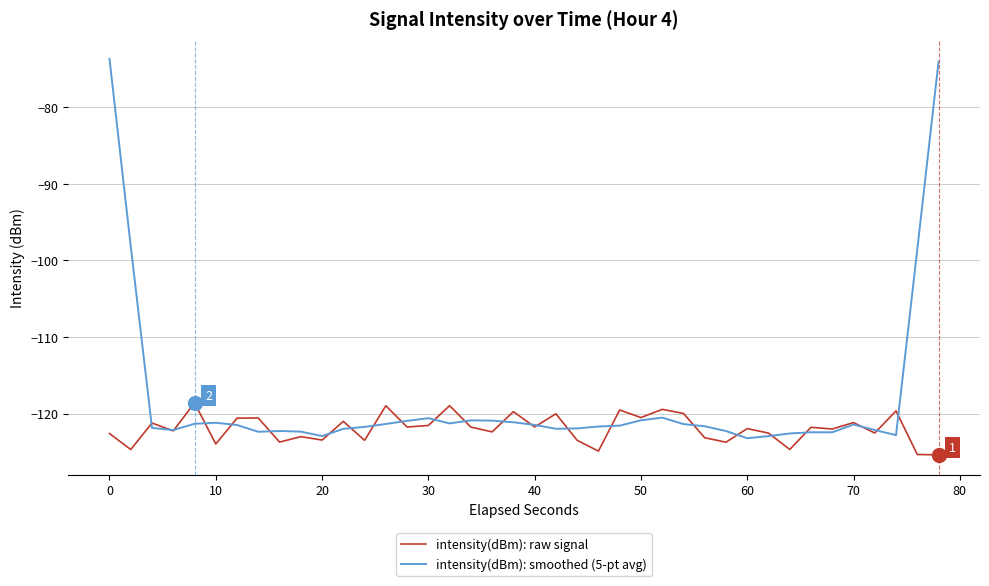

True or false: intensity(dBm): smoothed (5-pt avg) has more than 0 interior local peaks.

True